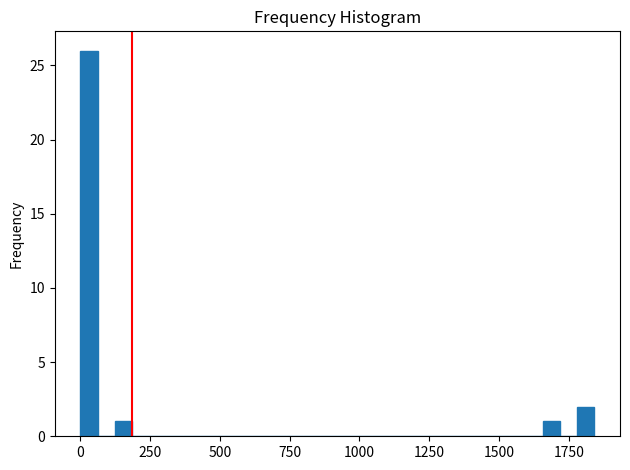

Around what value on the x-axis is the tallest bar? Give the approximate position of its centre, as read against the axis.

50